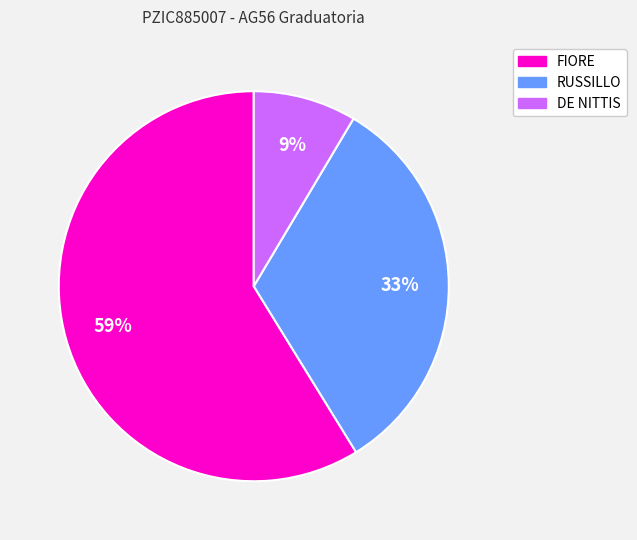

Combined, do RUSSILLO and FIORE account for over 50%?

Yes